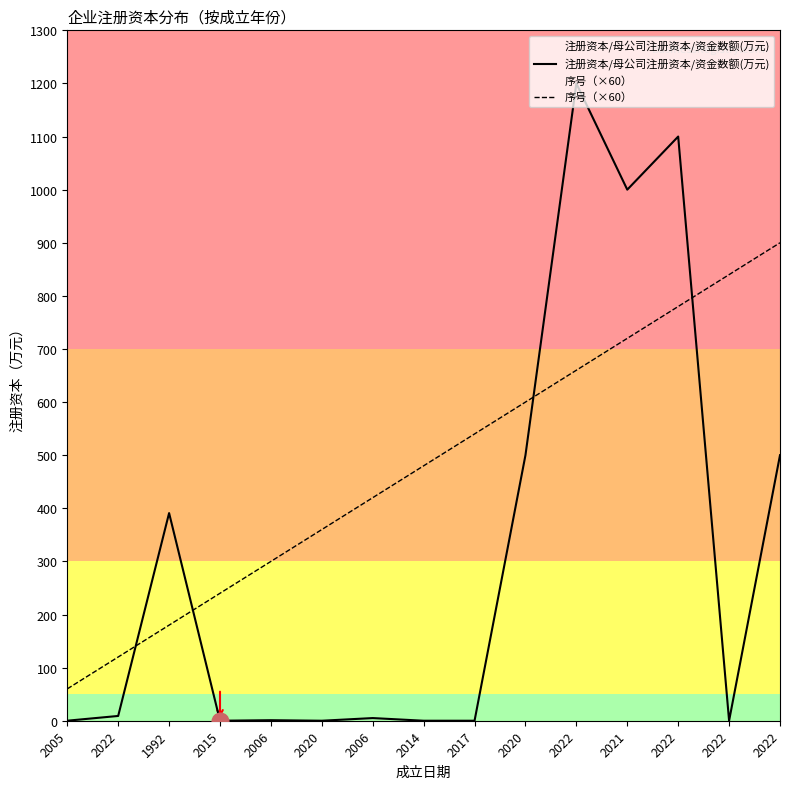

What is the sum of the 序号（×60） values at 2022 and 2020?

1020.0